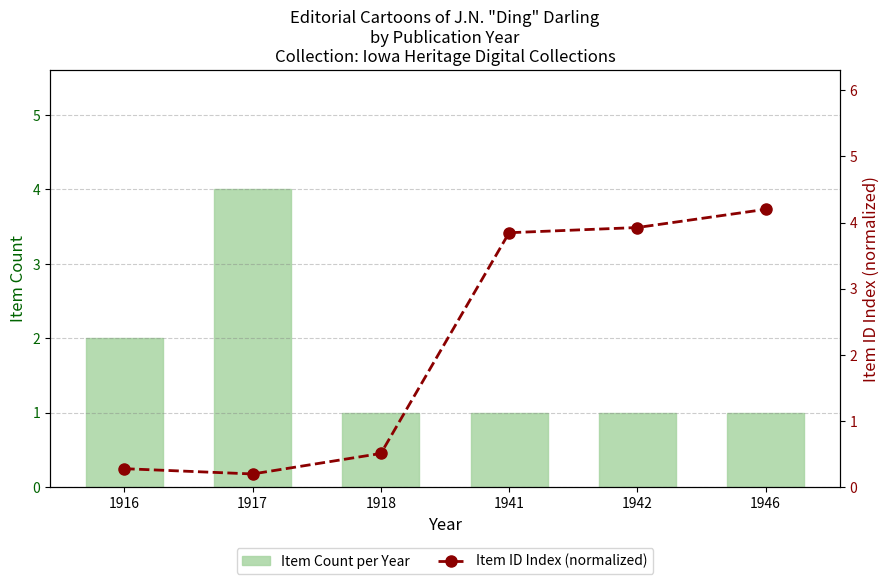

How many values in the Item ID Index (normalized) series are below 3?

3